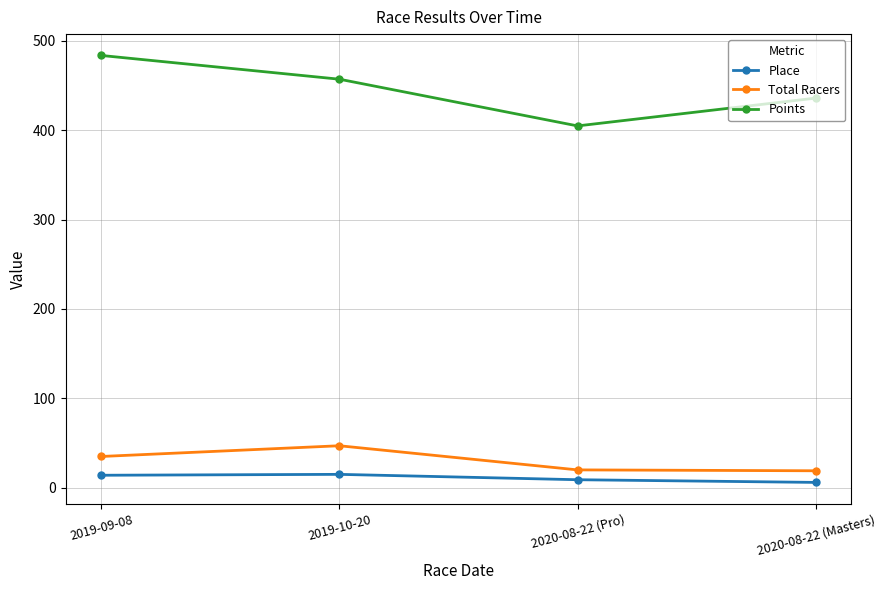

Count the number of data series in this chart.

3